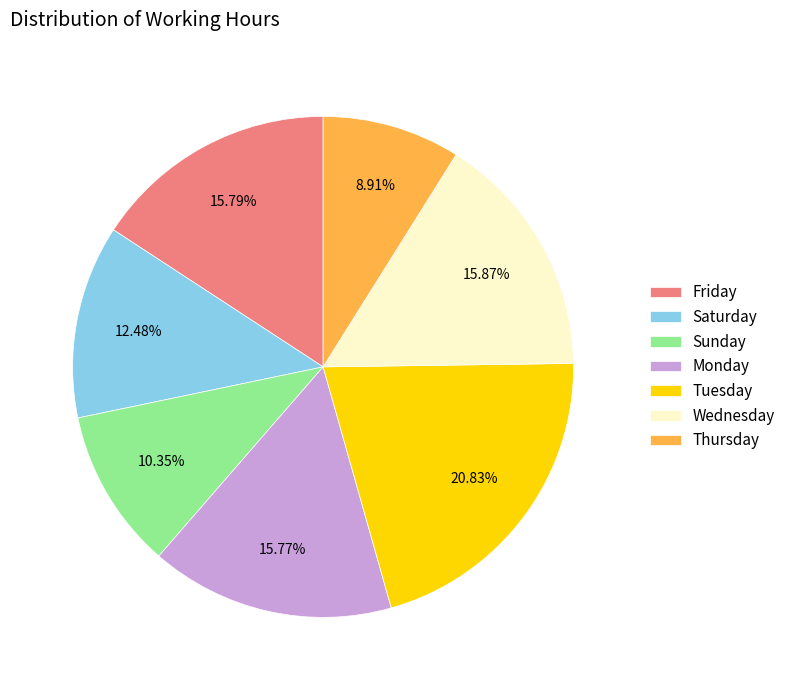

To the nearest percent, what is the average slice percentage?

14%